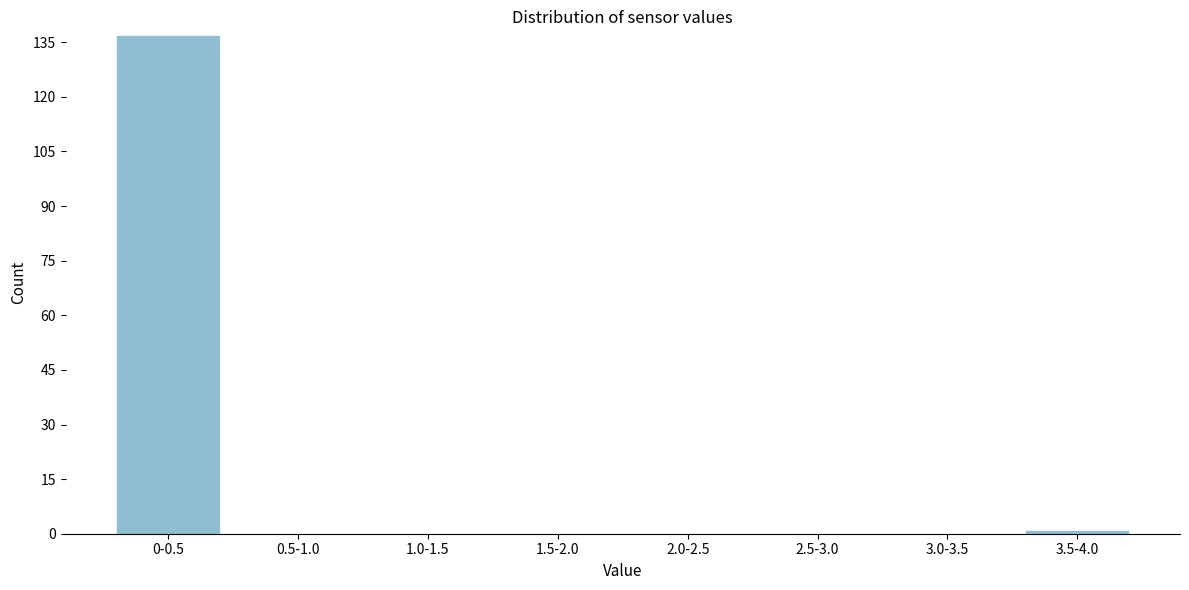

Reading left to right, list all the values displayed in this chart.

0-0.5=137	0.5-1.0=0	1.0-1.5=0	1.5-2.0=0	2.0-2.5=0	2.5-3.0=0	3.0-3.5=0	3.5-4.0=1